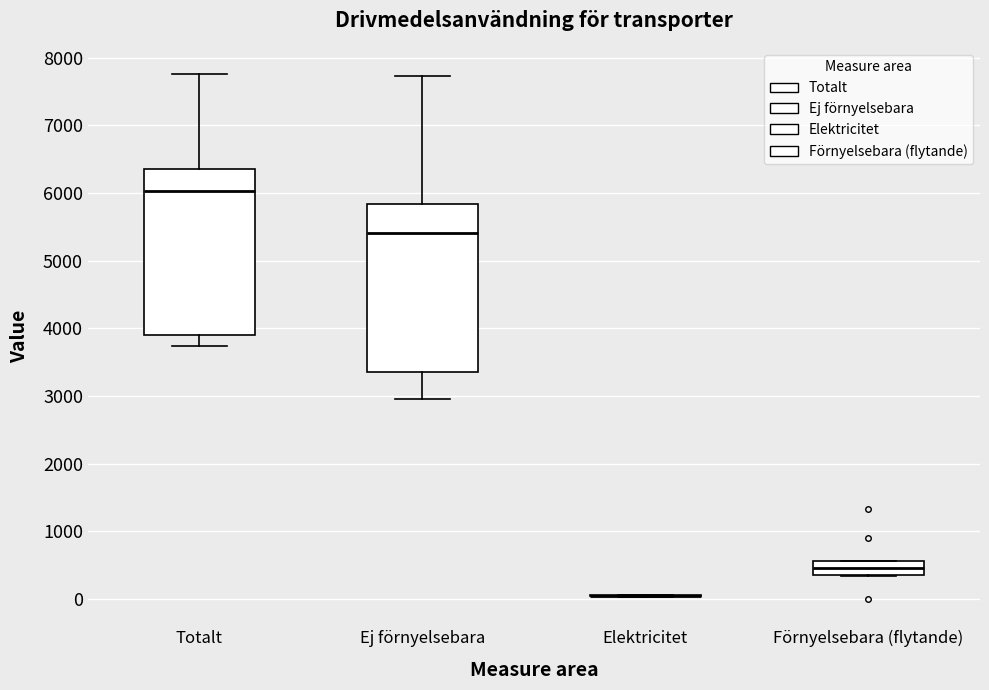

Reading left to right, read every box against the y-axis: the position of its median line, the range the box covers, and the ends of its whiskers. The values are not printed on the chart, so give them approximately, as read against the axis.

Totalt: median 6000, box 3900 to 6400, whiskers 3700 to 7800
Ej förnyelsebara: median 5400, box 3400 to 5800, whiskers 3000 to 7700
Elektricitet: box collapsed to a line at 0, whiskers 0 to 100
Förnyelsebara (flytande): median 500, box 400 to 600, whiskers 300 to 600